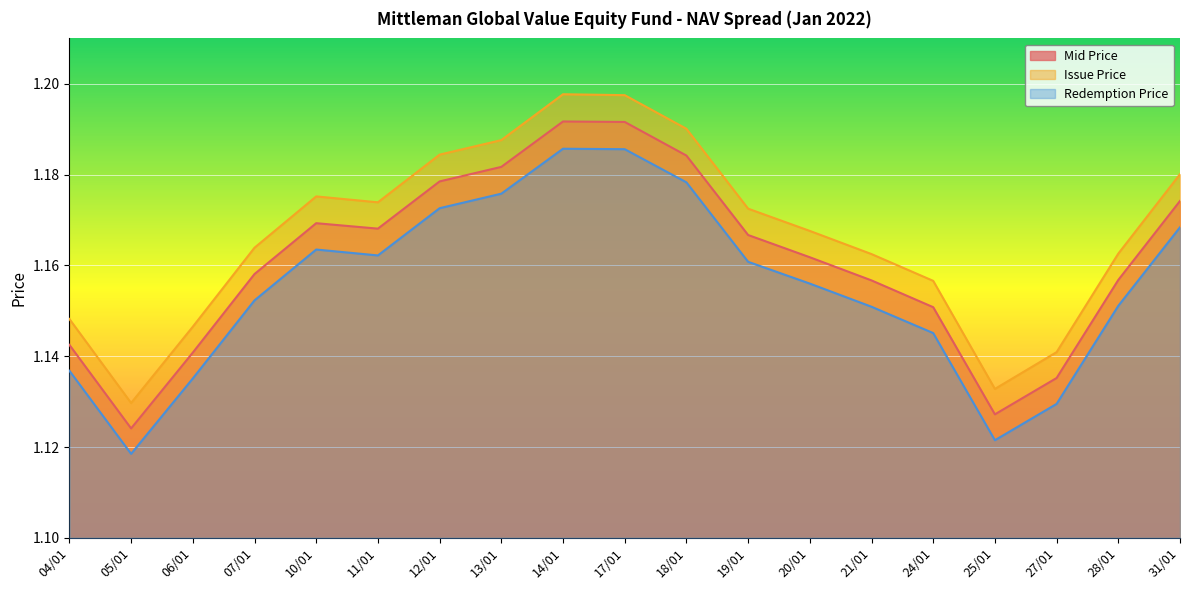

The value of Mid Price at 14/01 is 1.2. True or false?

True